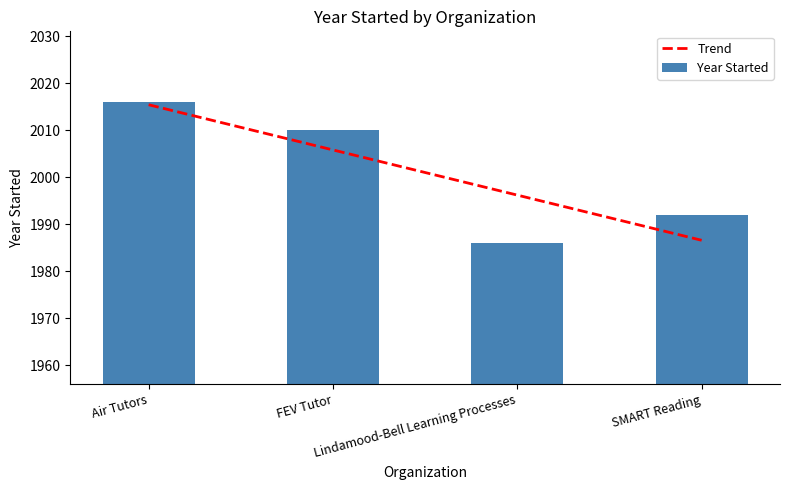

What position from the left is Air Tutors?

1